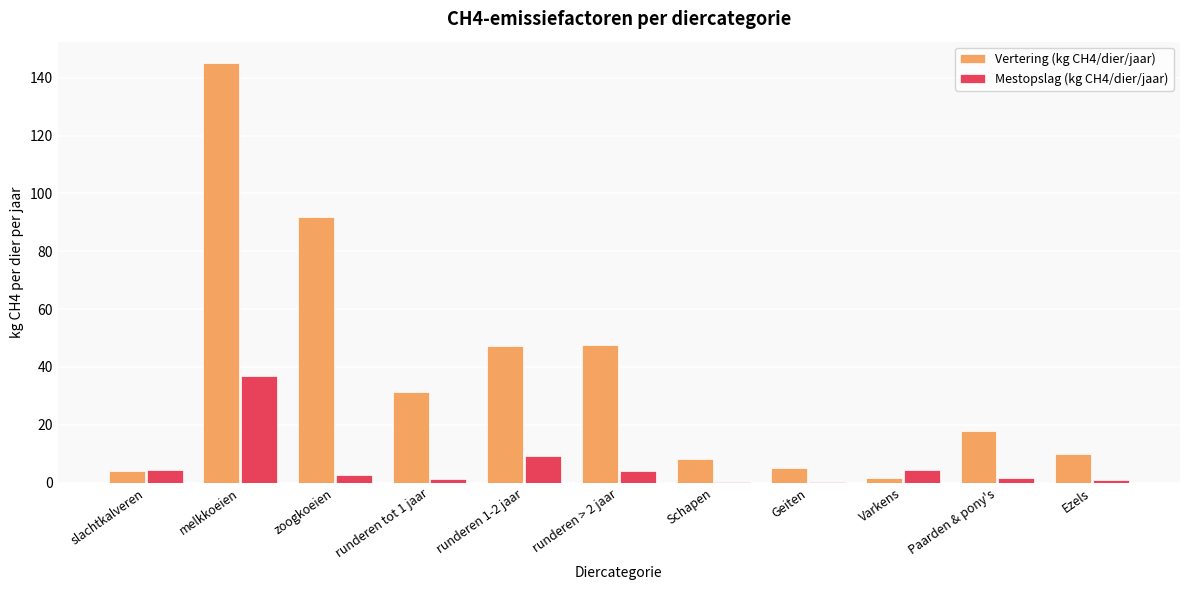

The value of Mestopslag (kg CH4/dier/jaar) at zoogkoeien is 2.6. True or false?

True